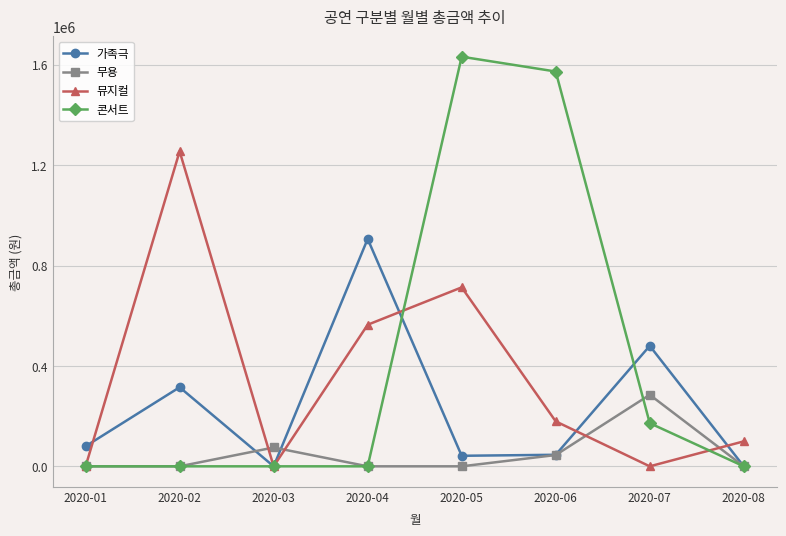

What is the highest value of the 콘서트 series?

1632000